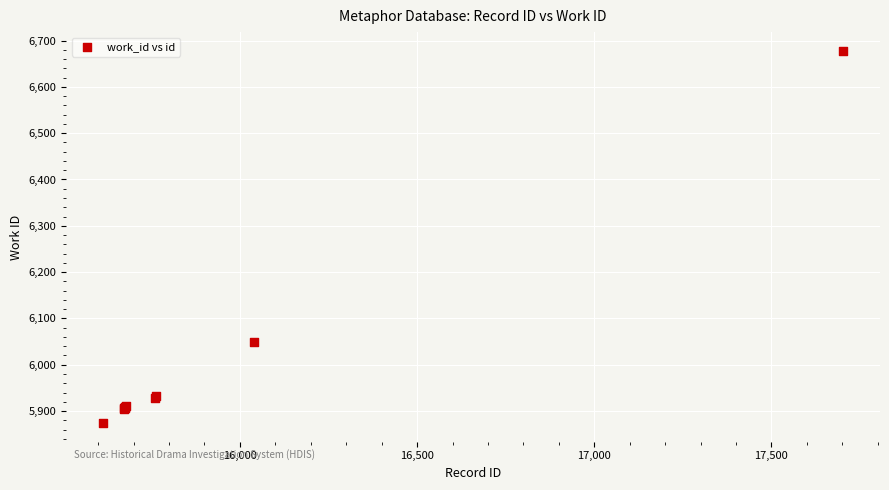

What Y value in the scatter plot is closest to 6276?

6050